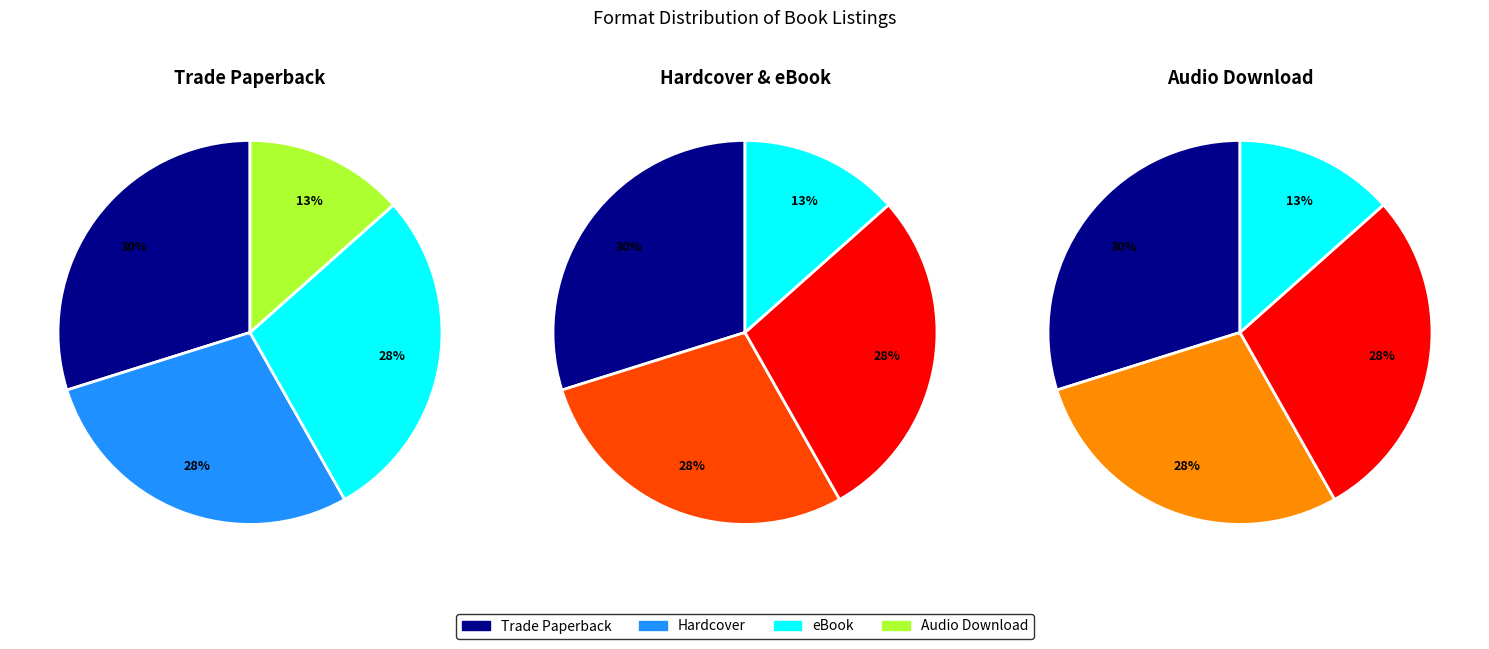

Count the number of slices in the pie.

4